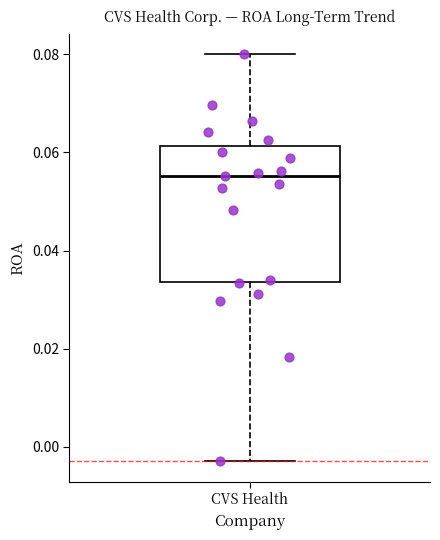

Read this box plot against the y-axis: the position of the median line, the range covered by the box, and the ends of both whiskers. The values are not printed on the chart, so give them approximately, as read against the axis.

median 0.056, box 0.034 to 0.062, whiskers -0.002 to 0.080